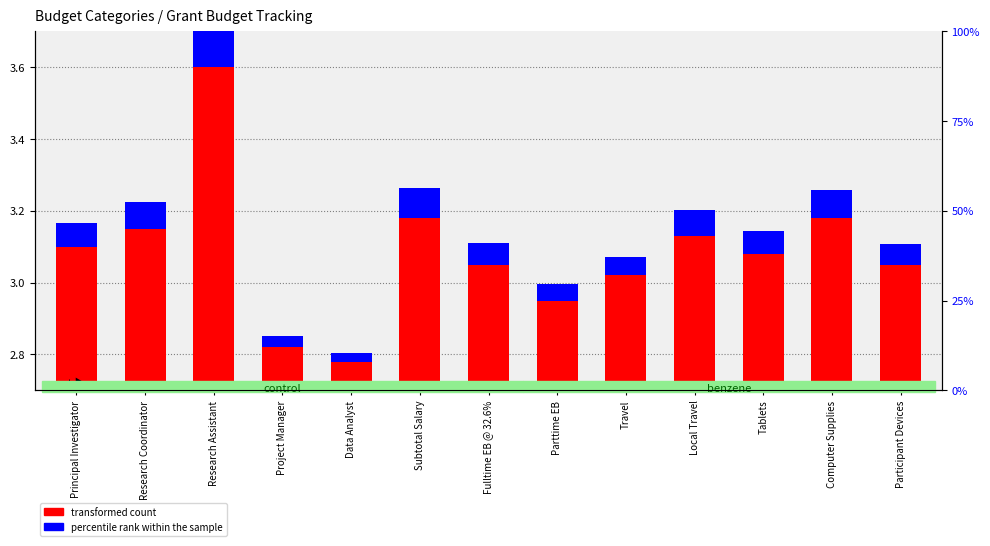

What position from the right is Project Manager?

10